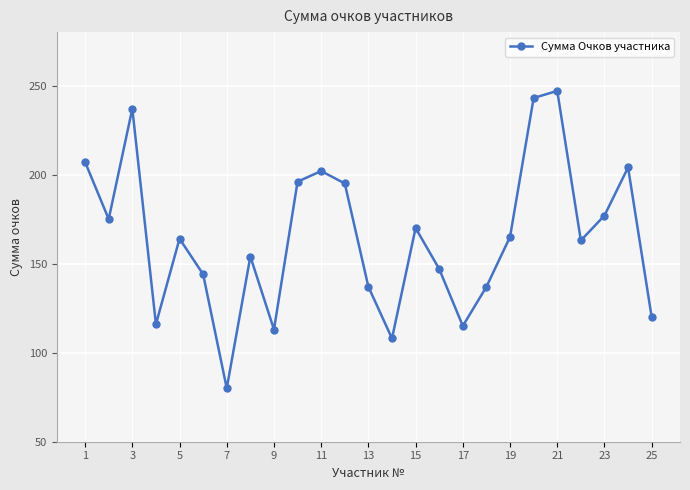

Reading right to left, list all the values displayed in this chart.

120	204	177	163	247	243	165	137	115	147	170	108	137	195	202	196	113	154	80	144	164	116	237	175	207